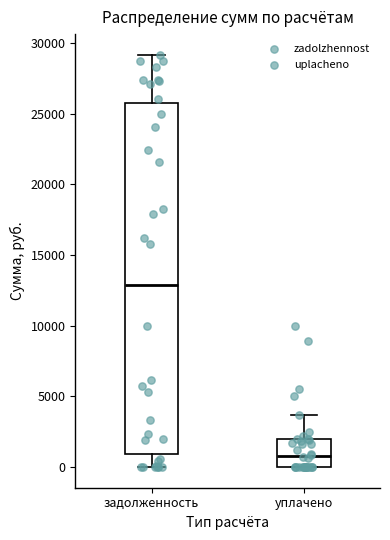

Where does the median line of the box for уплачено sit on the y-axis? The values are not printed on the chart, so give them approximately, as read against the axis.

1000